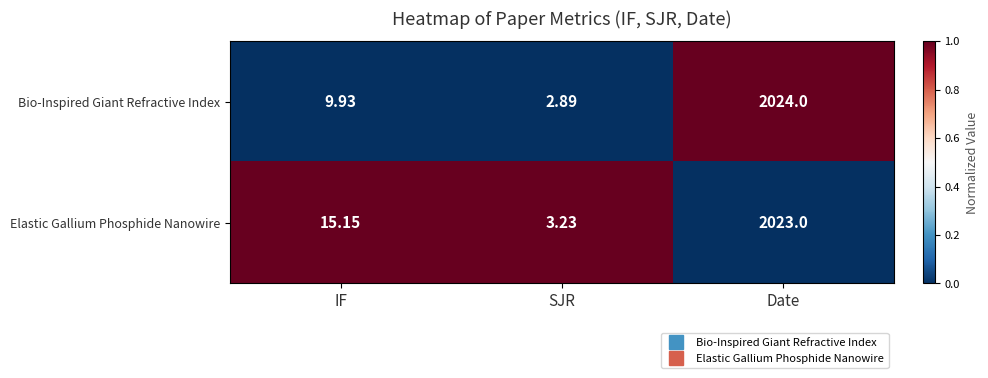

Which series has the largest total across all categories?

Elastic Gallium Phosphide Nanowire